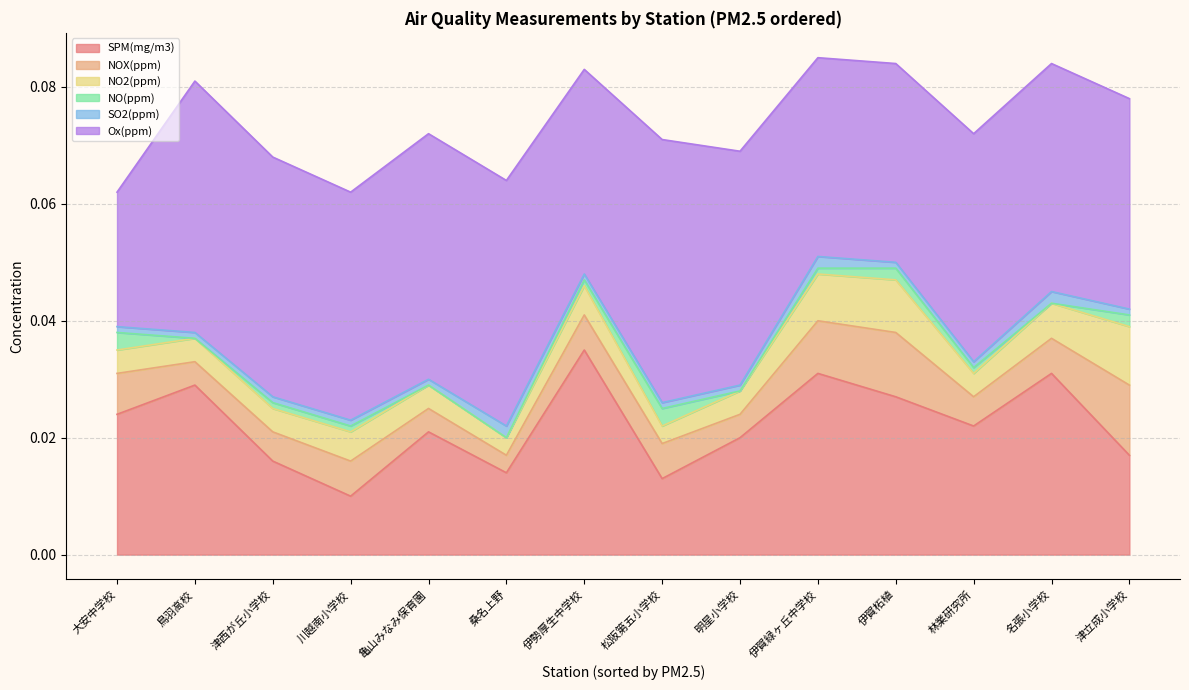

True or false: SPM(mg/m3) and NO(ppm) intersect in this chart.

False